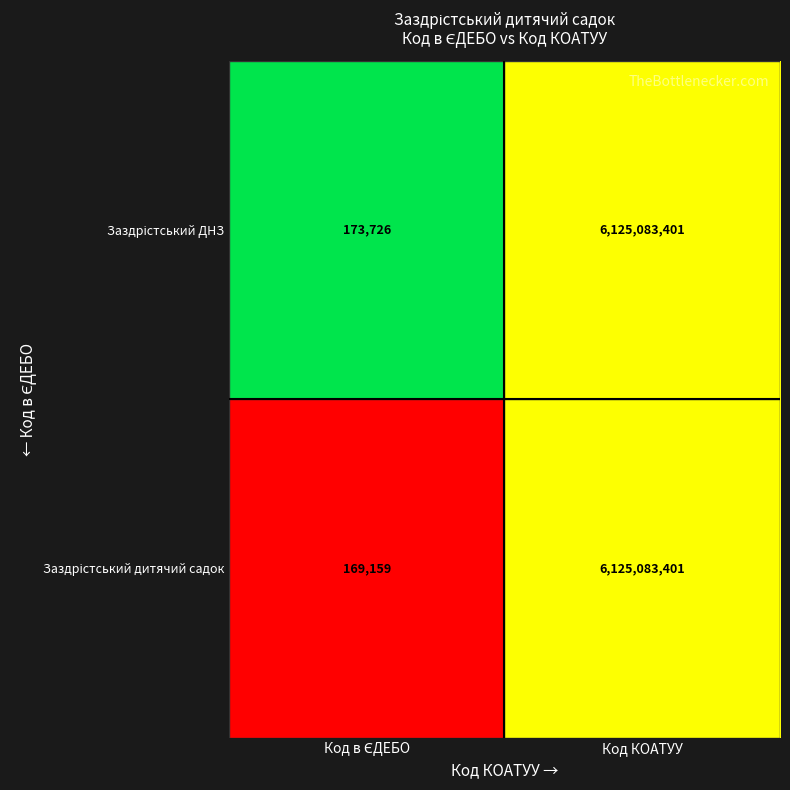

At which category is the sum across all series the highest?

Код КОАТУУ